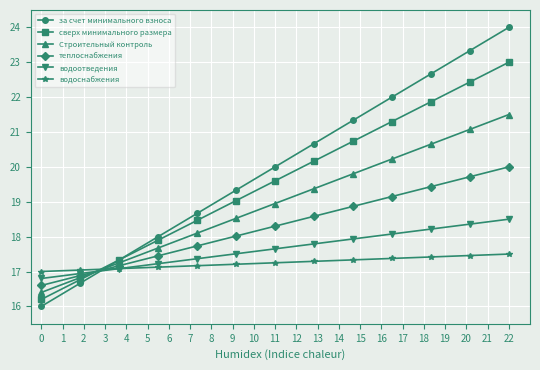

What is the smallest value displayed?

16.0